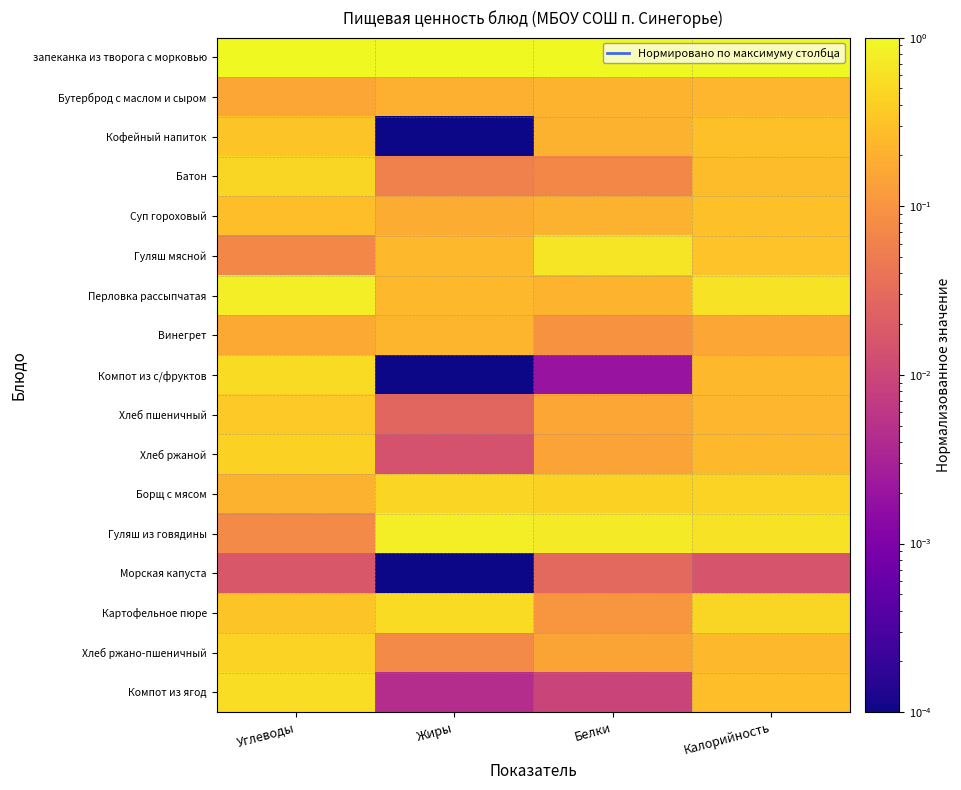

Between Калорийность and Углеводы, which is larger?

Калорийность